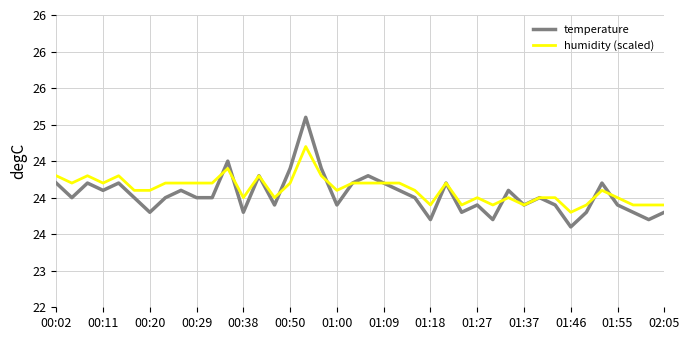

What are all the series names shown in the legend?

temperature, humidity (scaled)